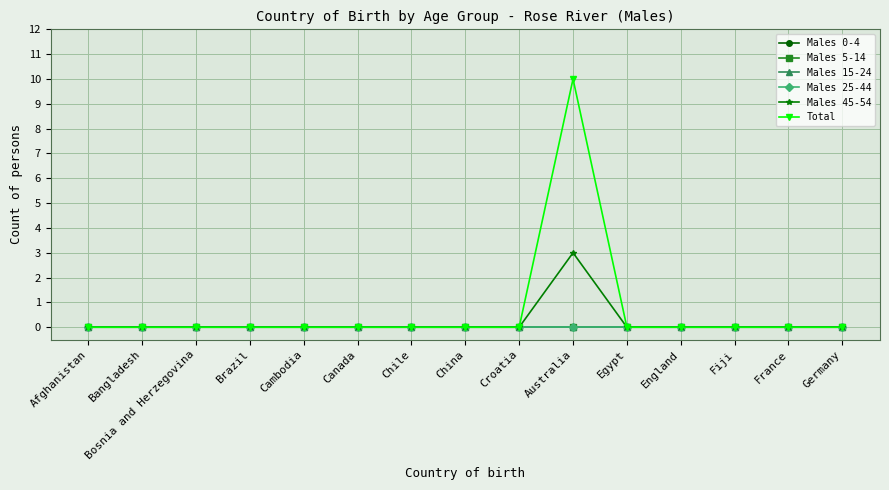

Which has a higher value, Chile or China?

Chile